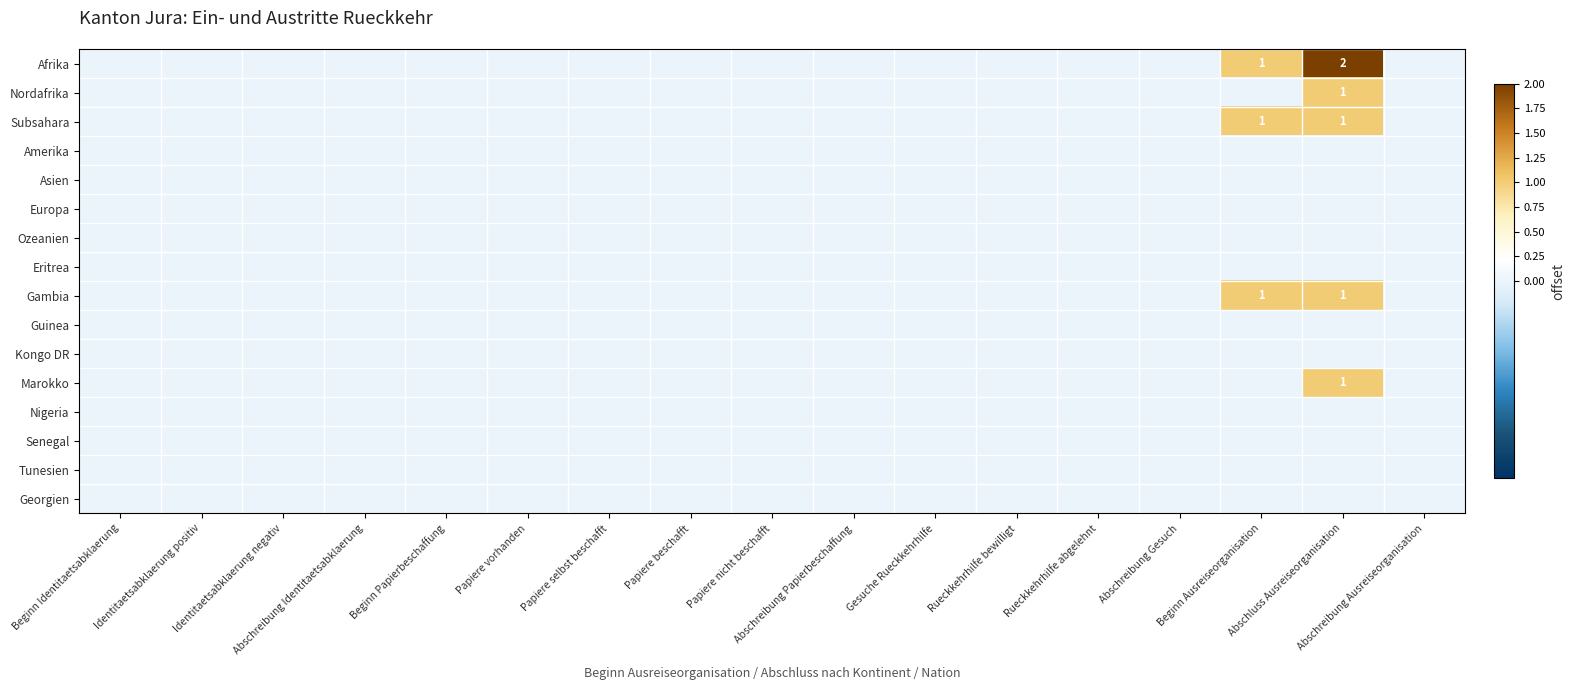

Rank the series by their maximum value, from lowest to highest.

Amerika, Asien, Europa, Ozeanien, Eritrea, Guinea, Kongo DR, Nigeria, Senegal, Tunesien, Georgien, Nordafrika, Subsahara, Gambia, Marokko, Afrika